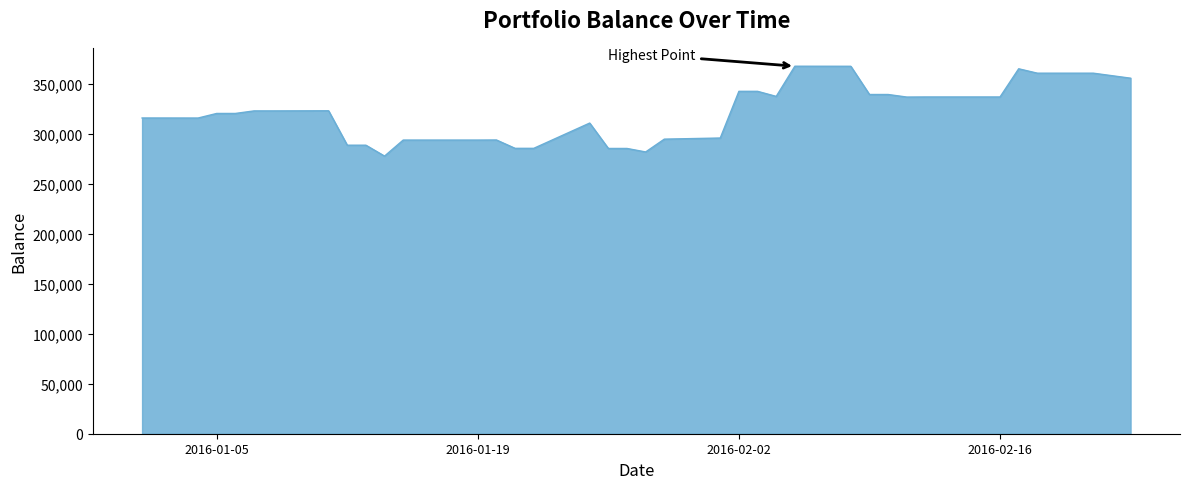

Count the number of values greater than 323108.

19